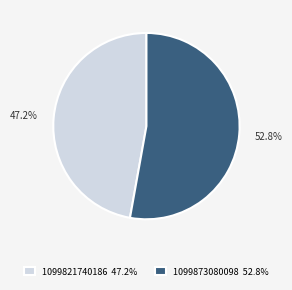

What is the majority slice?

1099873080098